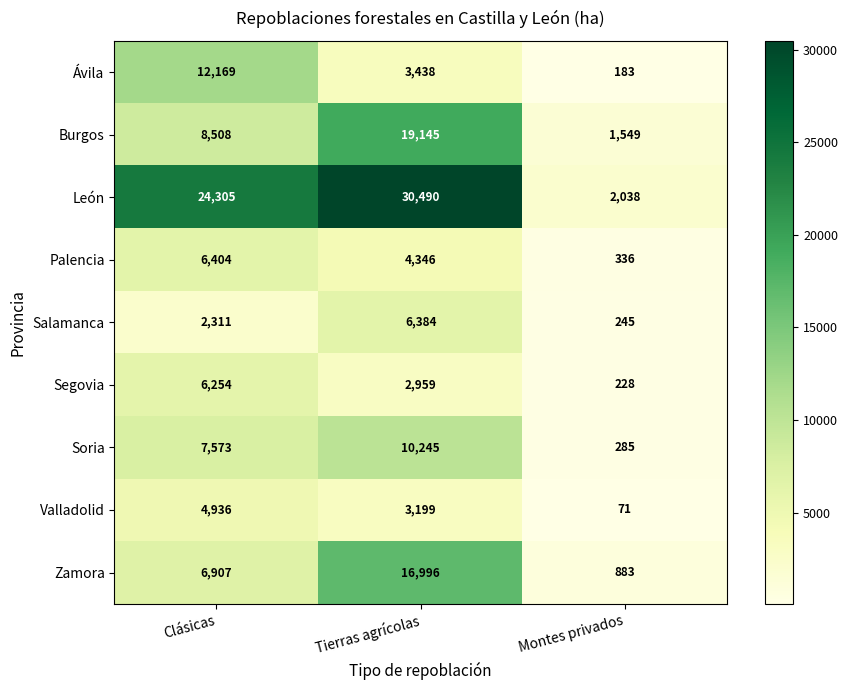

What is the spread (max minus min) of values at Montes privados?

1967